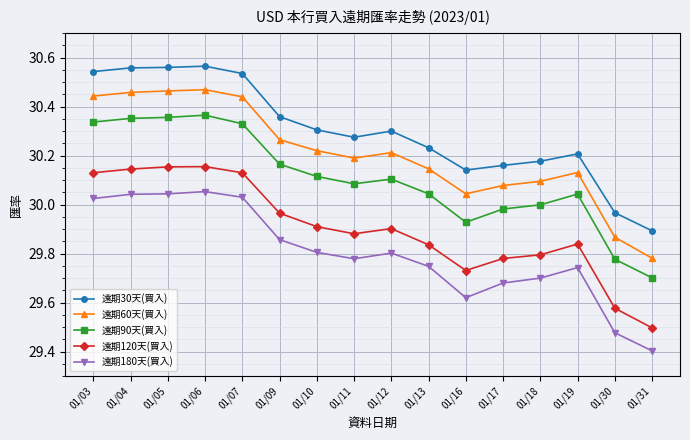

How many lines are shown in the chart?

5